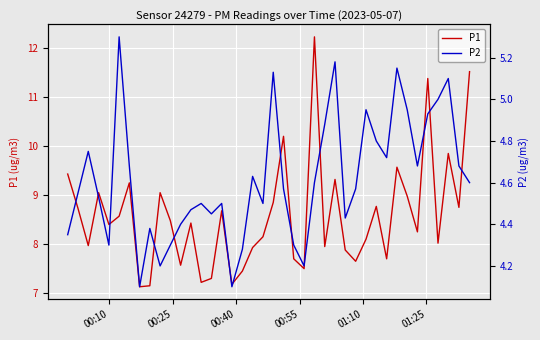

What is the maximum value for P1?

12.2